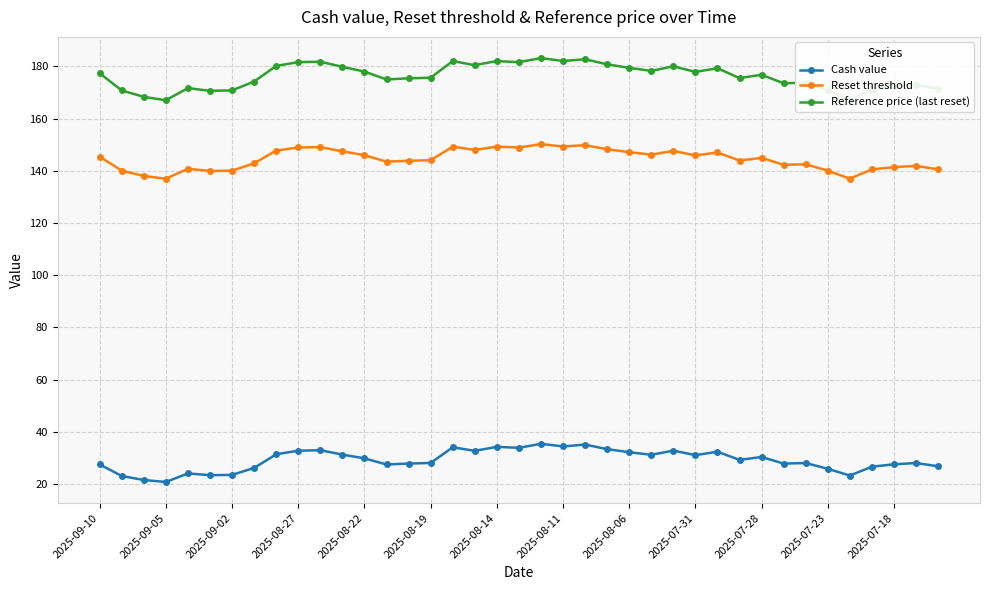

What is the value of the Reference price (last reset) point at the 22nd from the left?

182.1